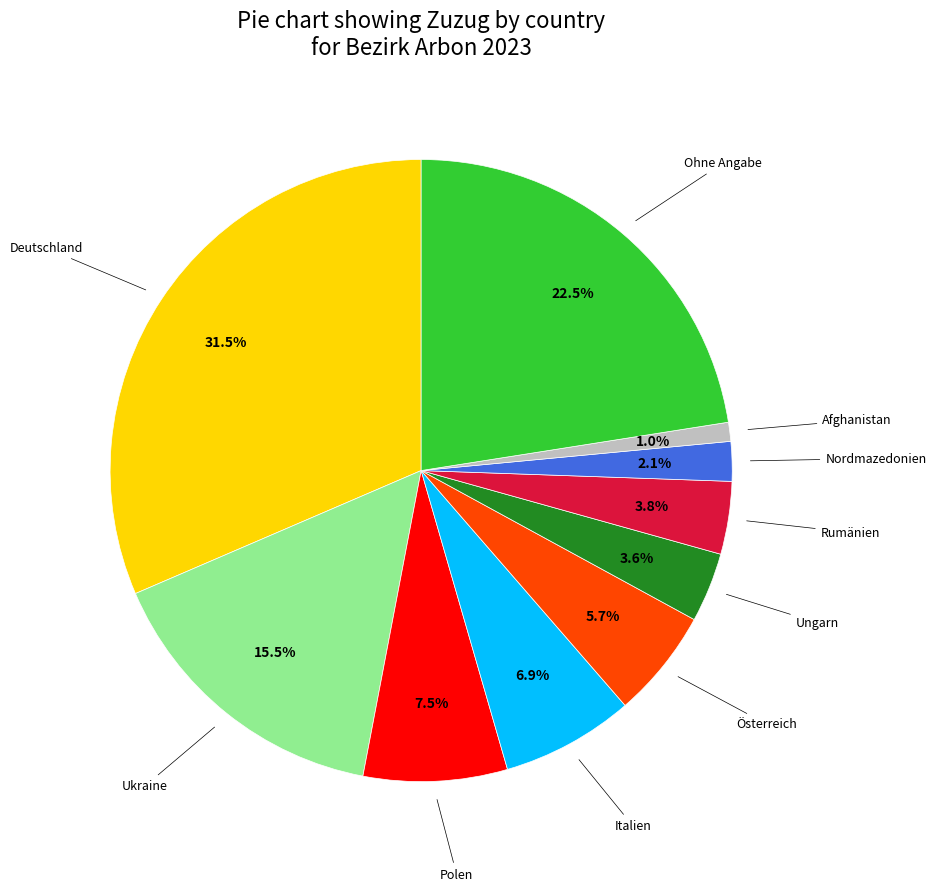

Is there any slice that represents more than half of the pie?

No